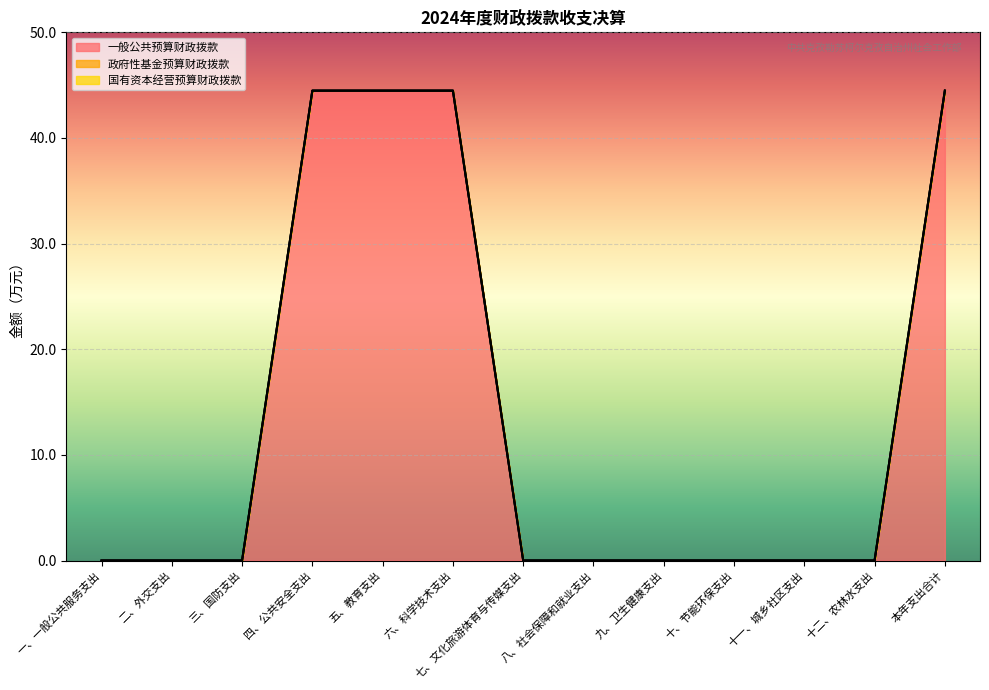

Rank the series by their maximum value, from lowest to highest.

政府性基金预算财政拨款, 国有资本经营预算财政拨款, 一般公共预算财政拨款